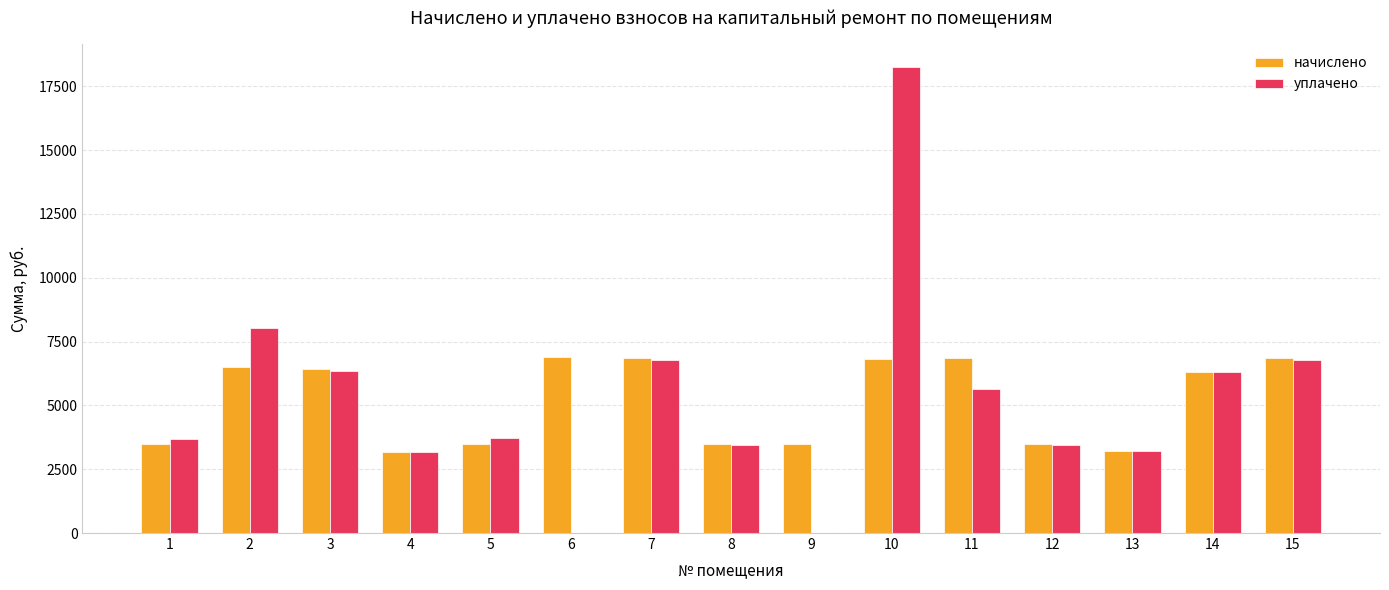

Are the bars grouped side by side (vs. stacked)?

Yes